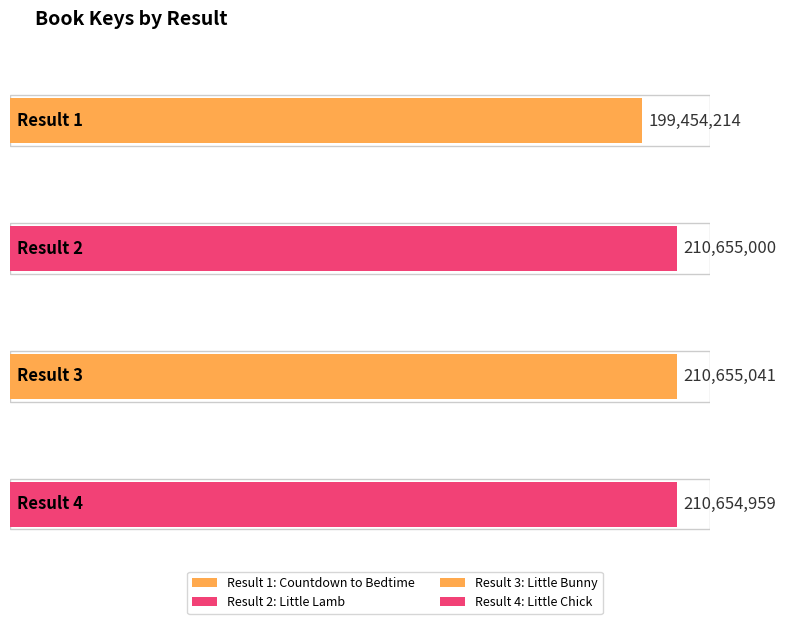

The chart shows a value of 210655041 at 3. True or false?

True